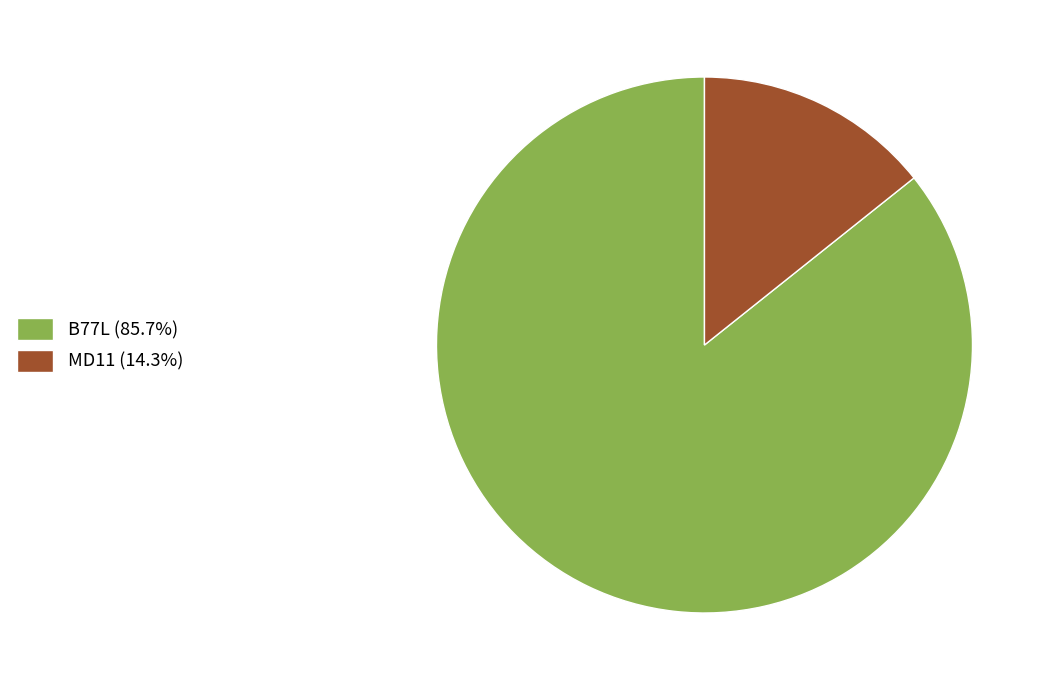

Is there any slice that represents more than half of the pie?

Yes